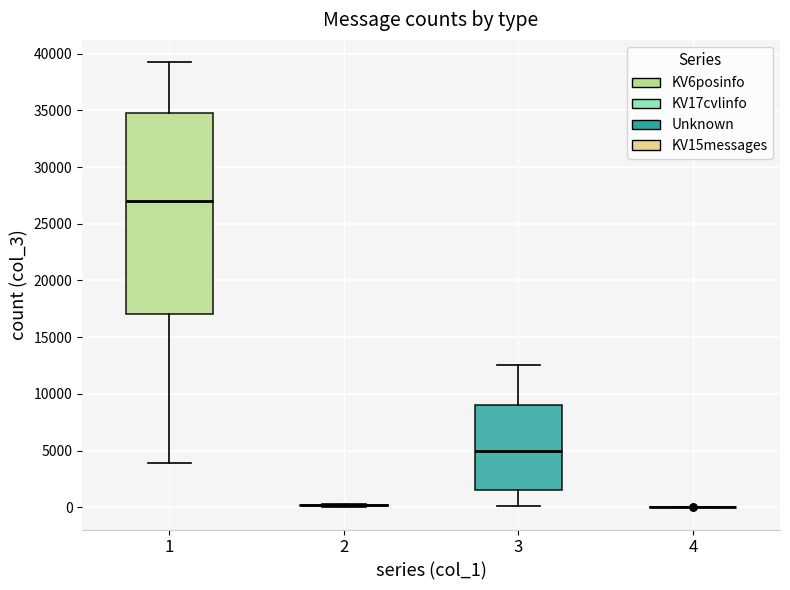

Reading left to right, transcribe this box plot: for each box, give where its median line is, the range the box spans, and where its two whiskers end, as read against the y-axis. The values are not printed on the chart, so give them approximately, as read against the axis.

1: median 27000, box 17000 to 35000, whiskers 4000 to 39000
2: box collapsed to a line at 0, whiskers 0 to 500
3: median 5000, box 1500 to 9000, whiskers 0 to 12500
4: box collapsed to a line at 0, whiskers 0 to 0